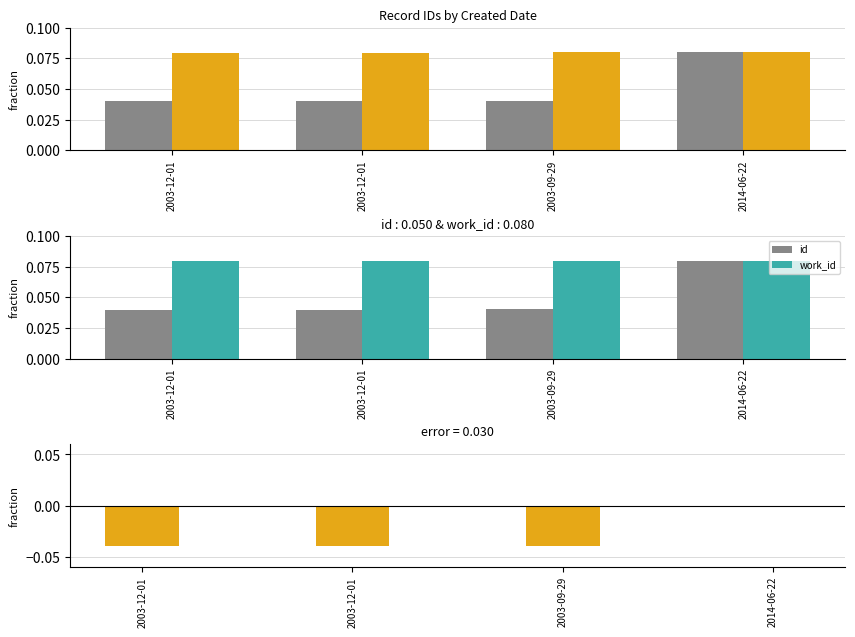

What is the value of the work_id bar at the 1st from the left?

0.1